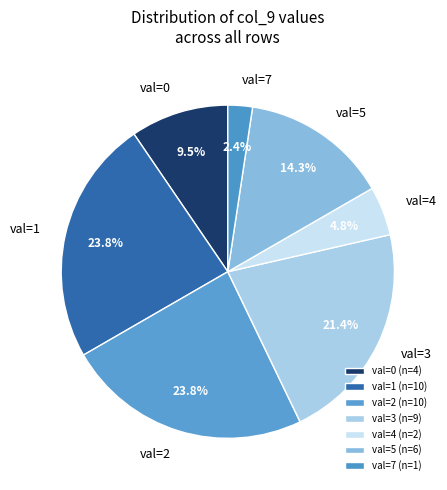

How much of the chart is everything except val=3?

78.6%